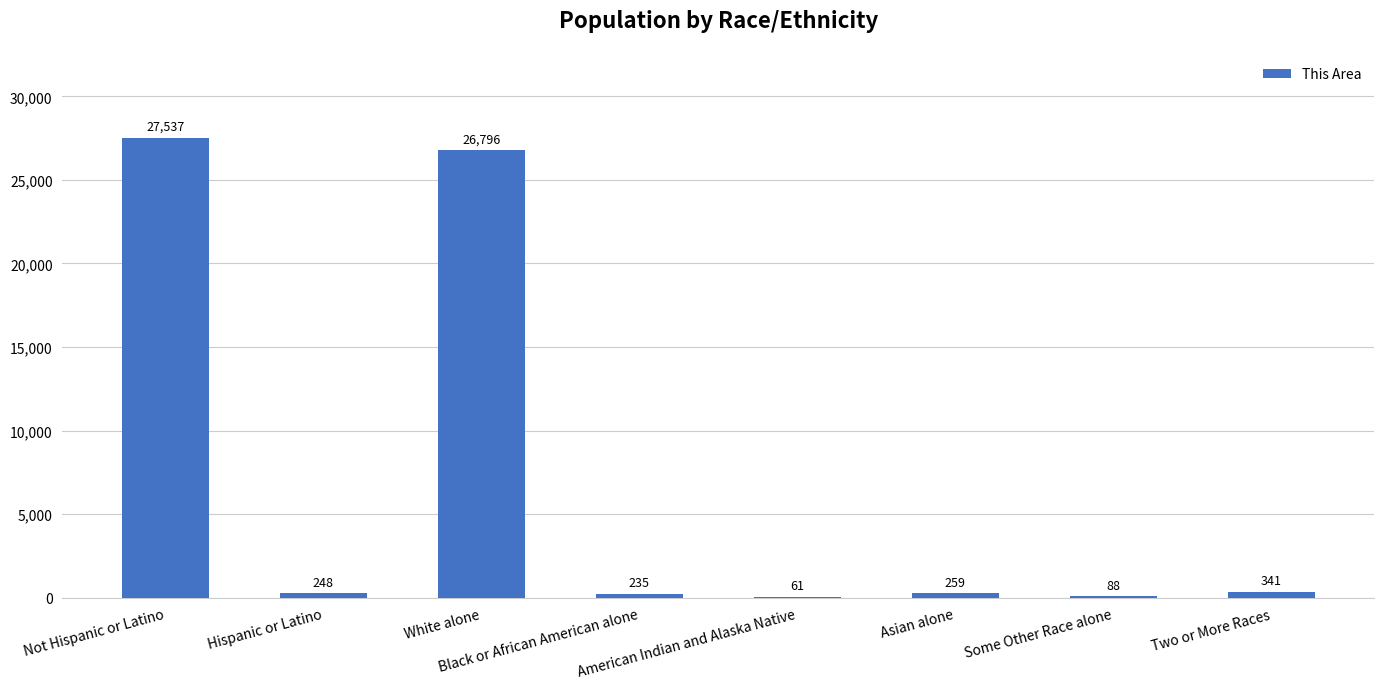

Reading left to right, what are all the values shown in this chart?

27537	248	26796	235	61	259	88	341